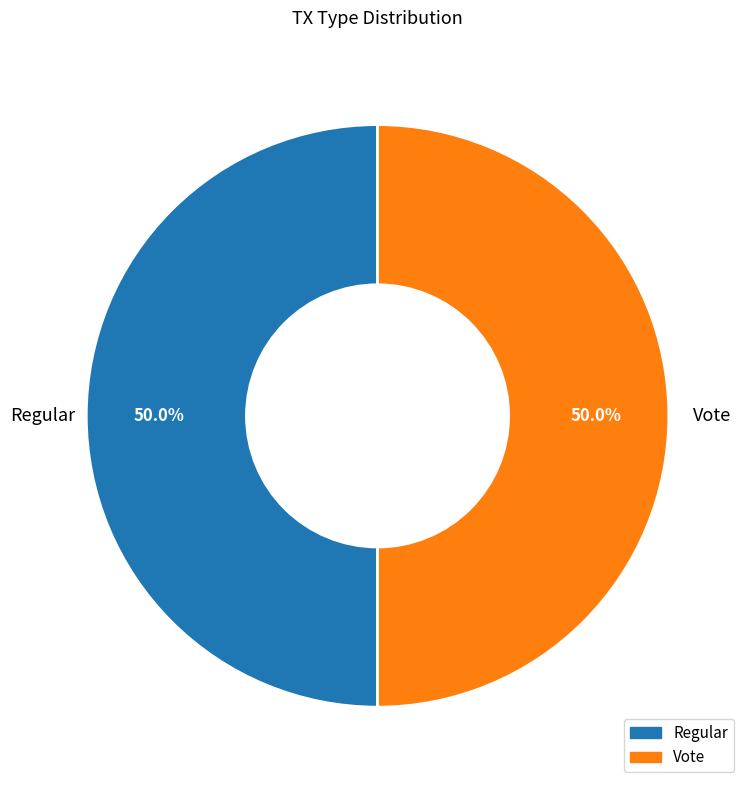

What is the ratio of the value at Regular to the value at Vote?

1.0